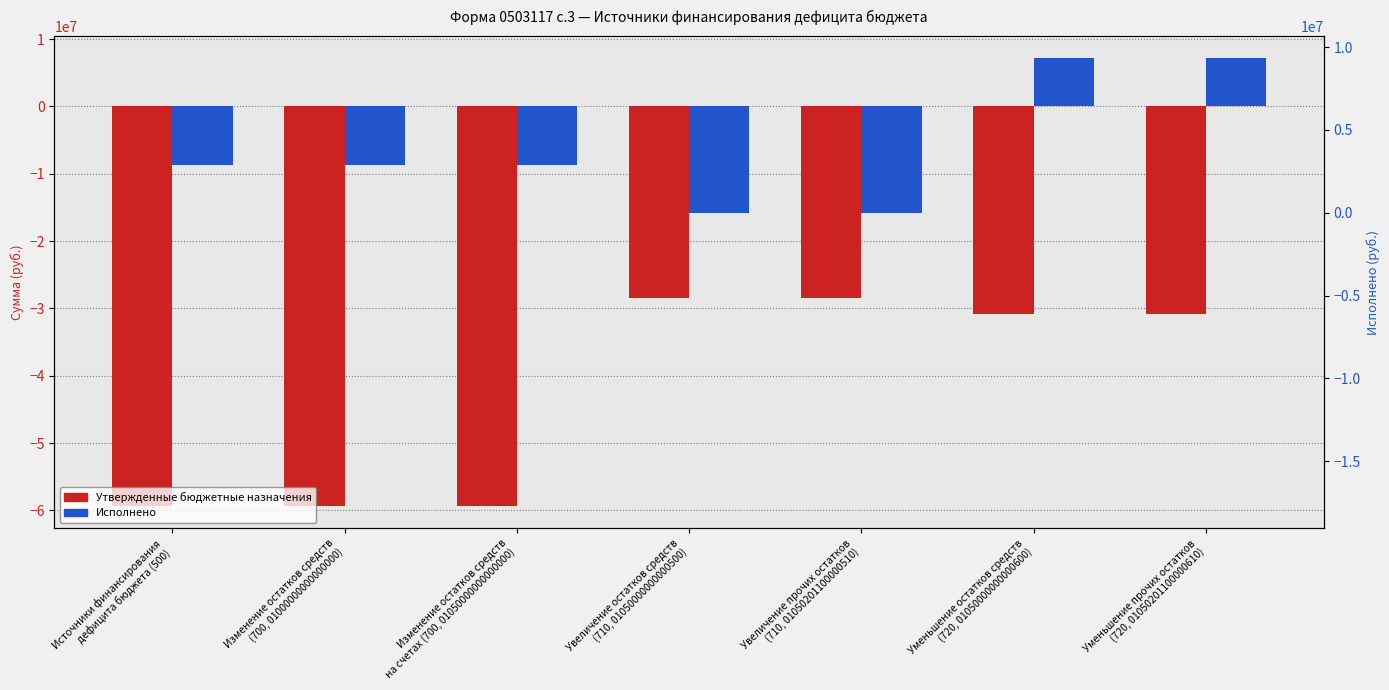

Which category has the highest value across all series?

Уменьшение остатков средств
(720, 01050000000000600)